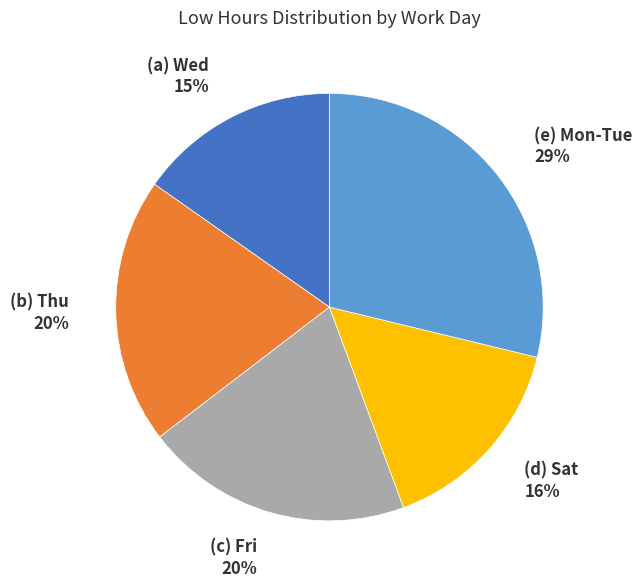

To the nearest percent, what is the average slice percentage?

20%